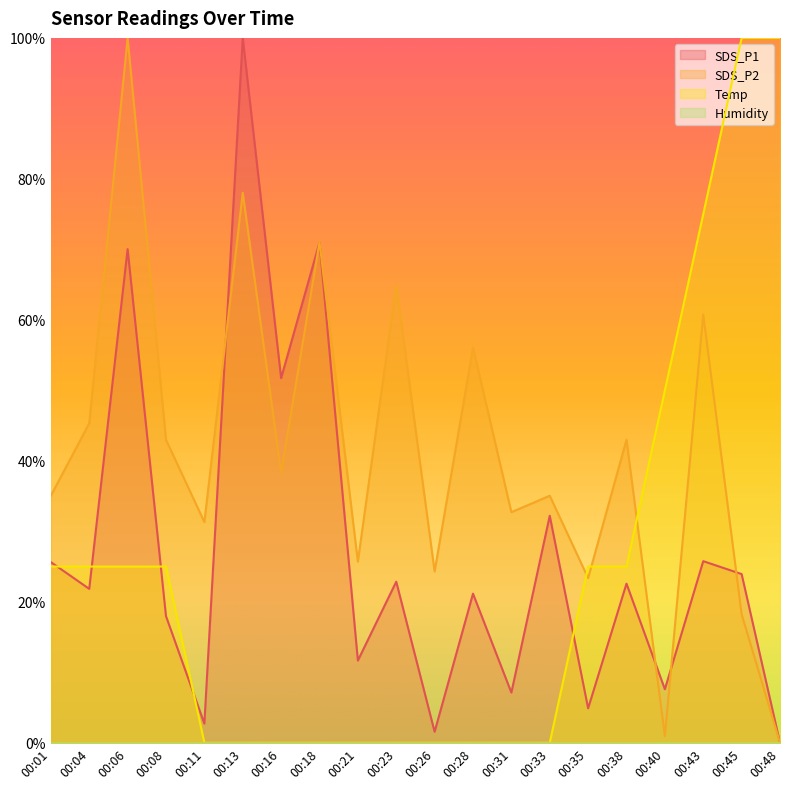

At which category does SDS_P1 reach its first local peak?

00:06